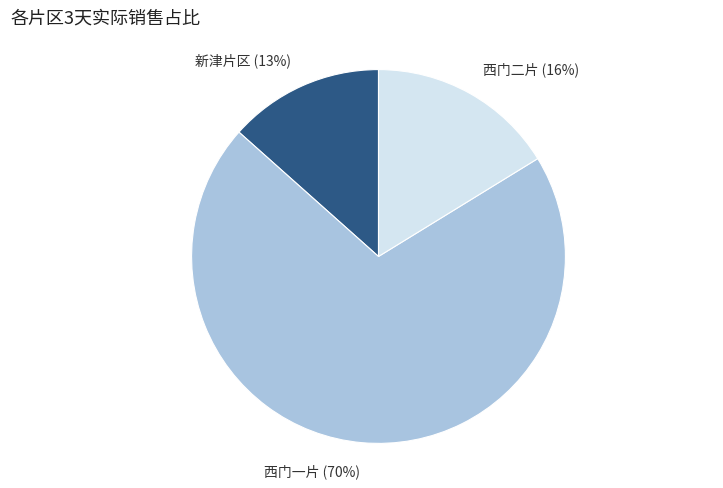

Is there a majority slice in this chart?

Yes